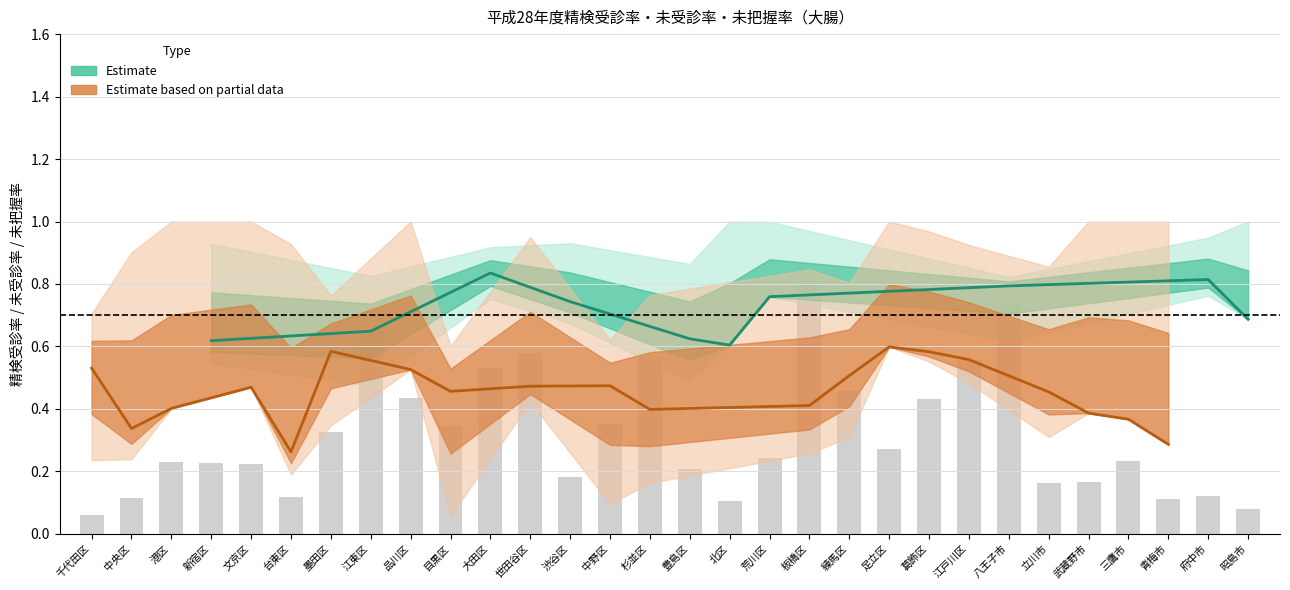

The 精検受診率 series shows 0.6 at 江戸川区. True or false?

True